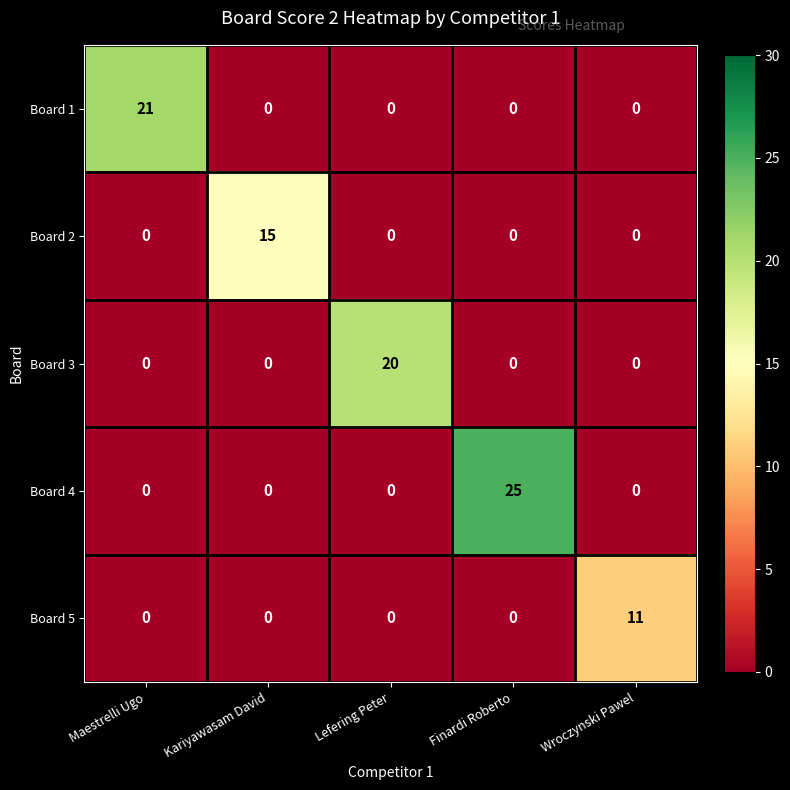

What is the total value across all series at Lefering Peter?

20